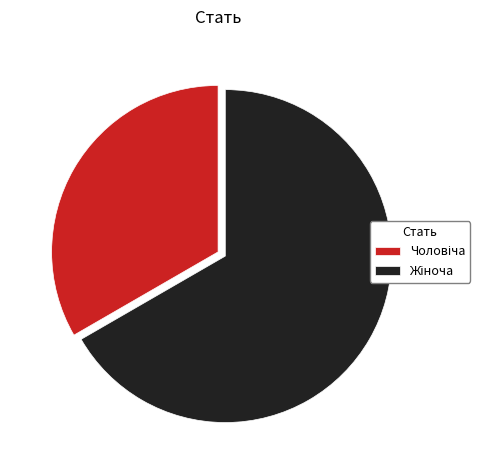

Is there any slice that represents more than half of the pie?

Yes